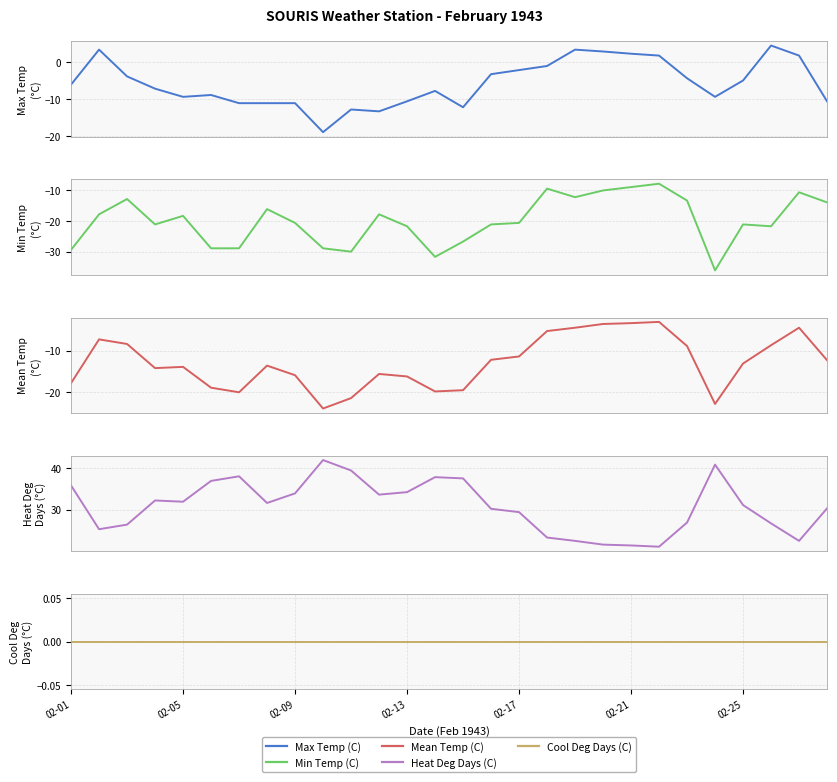

The value of Heat Deg Days (C) at 02-01 is 35.8. True or false?

True